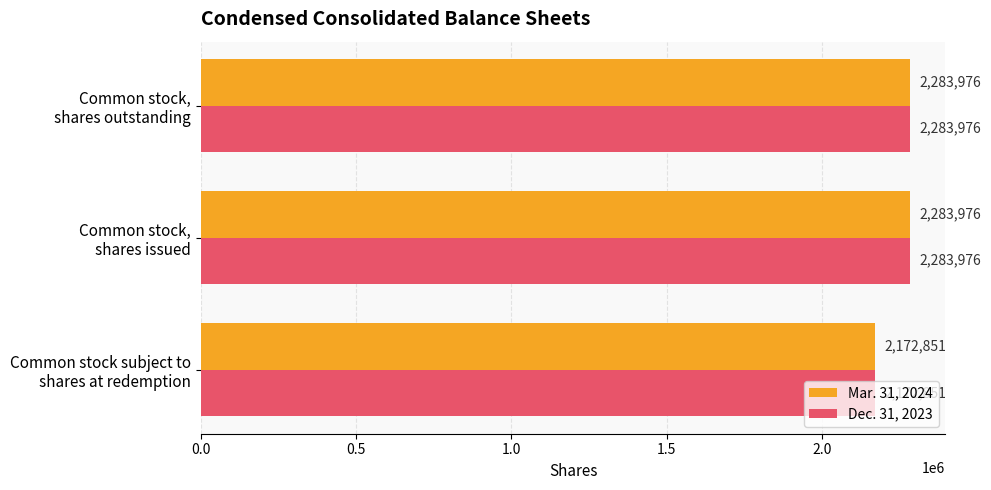

Count the Dec. 31, 2023 values in the range 2172851 to 2283976.

3